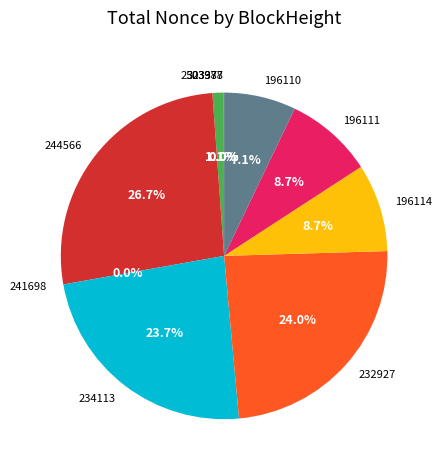

What percentage is the 252337 slice, to the nearest percent?

1%